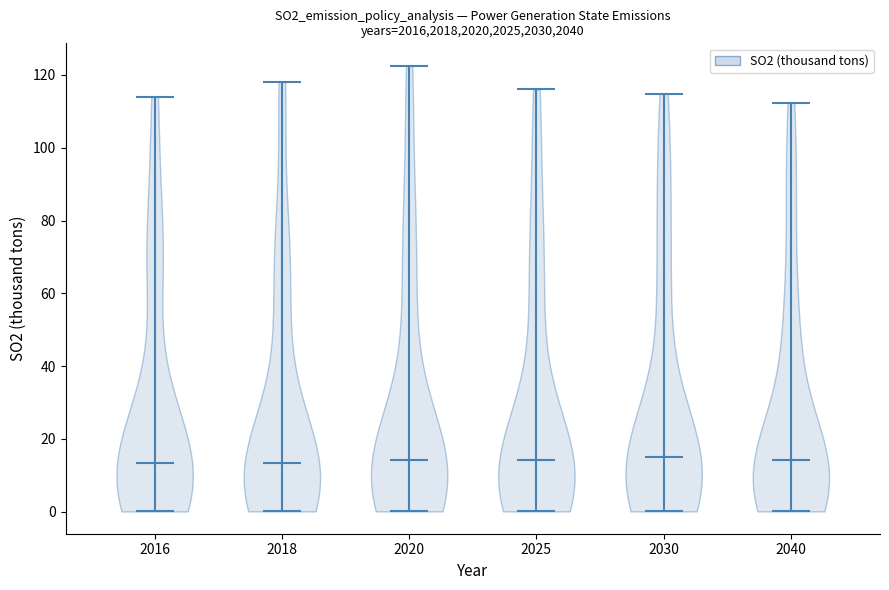

Reading left to right, read every violin against the y-axis: where its median line is, and the lowest and highest points it reaches. The values are not printed on the chart, so give them approximately, as read against the axis.

2016: median line 14, lowest point 0, highest point 114
2018: median line 14, lowest point 0, highest point 118
2020: median line 14, lowest point 0, highest point 122
2025: median line 14, lowest point 0, highest point 116
2030: median line 14, lowest point 0, highest point 114
2040: median line 14, lowest point 0, highest point 112